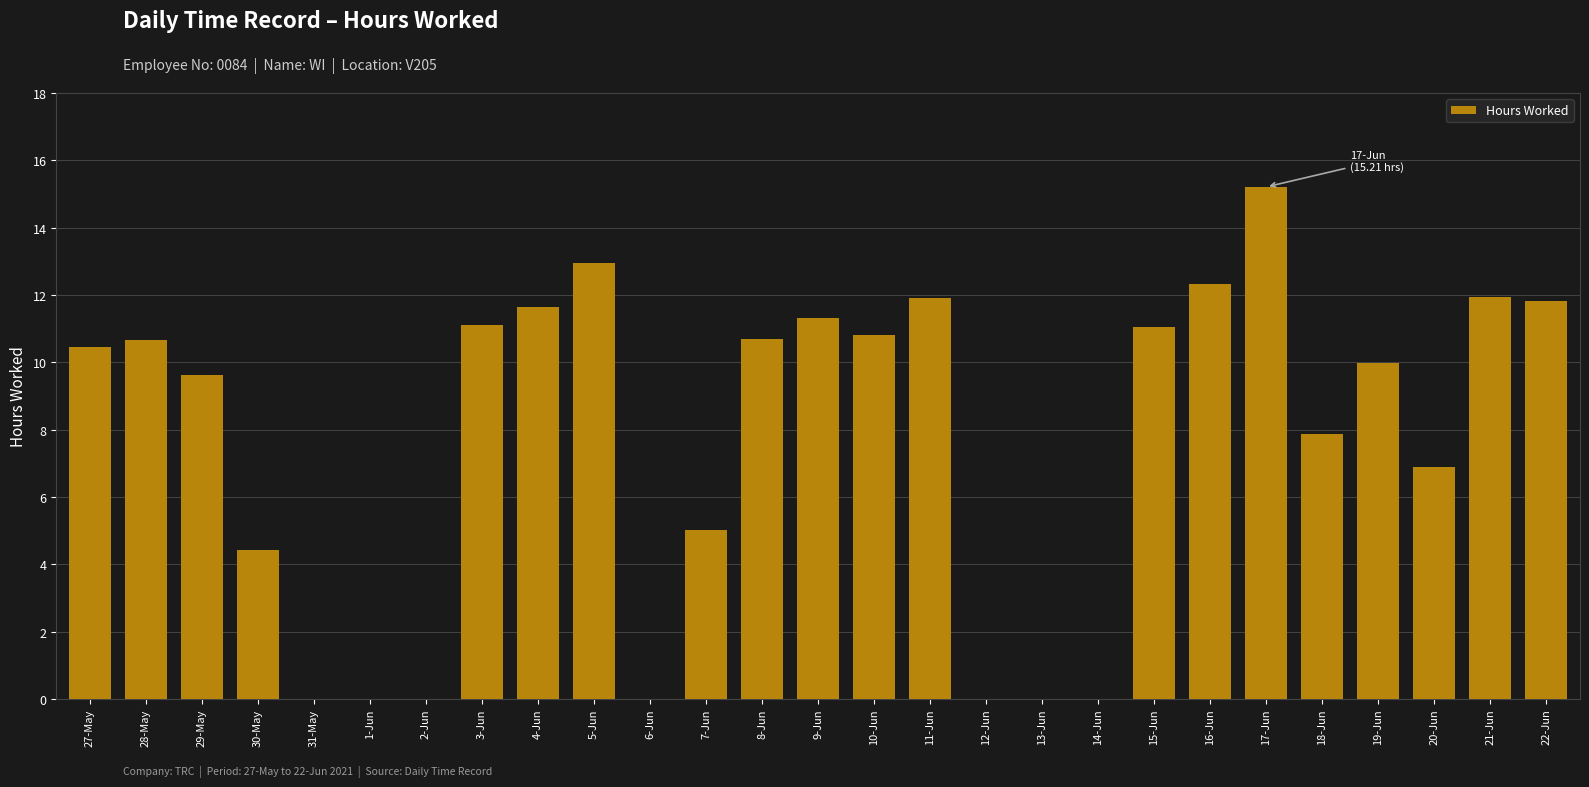

The chart shows a value of 7.7 at 1-Jun. True or false?

False